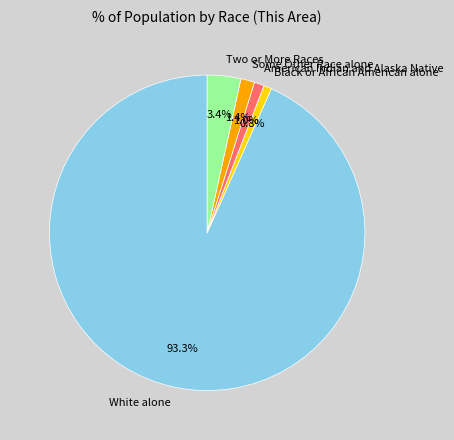

Combined, do Some Other Race alone and White alone account for over 50%?

Yes